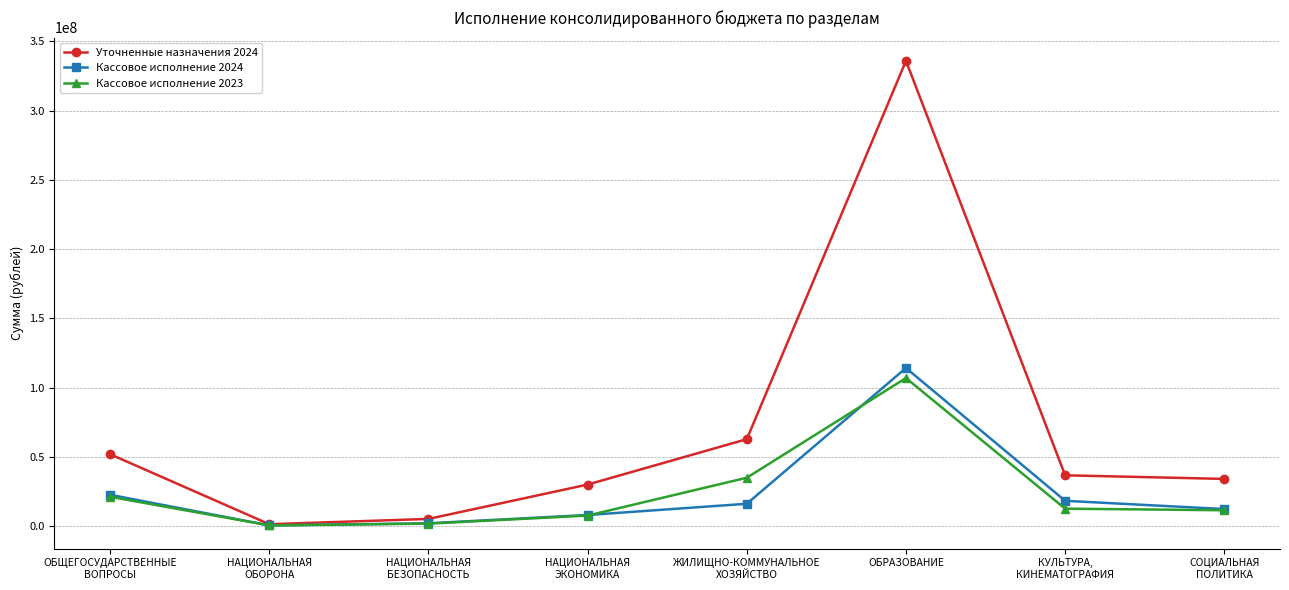

At which category does Уточненные назначения 2024 reach its first local peak?

ОБРАЗОВАНИЕ